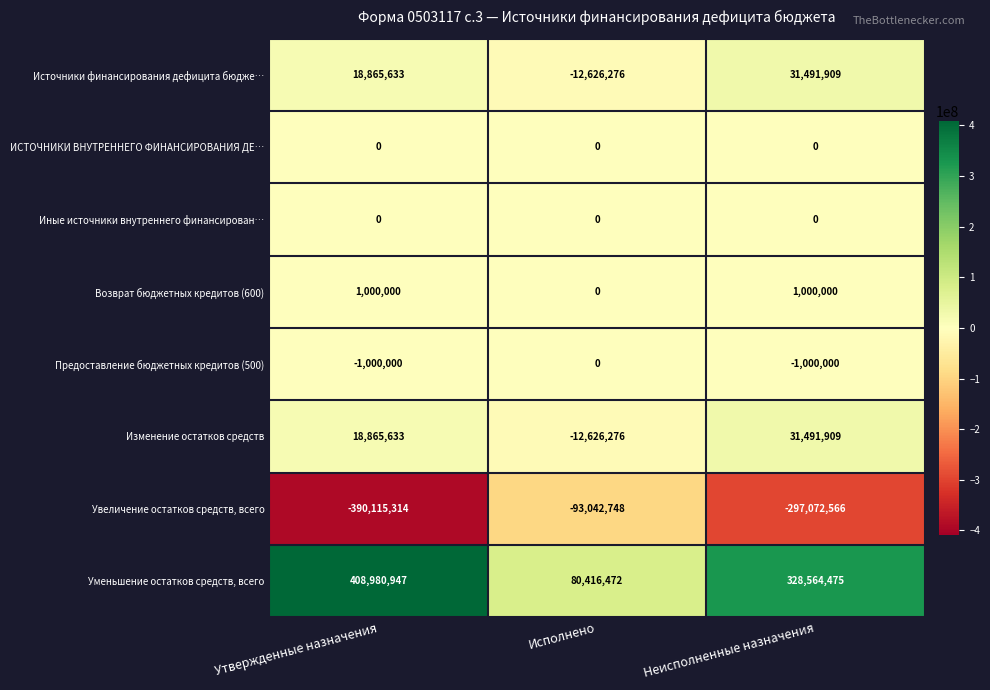

How many series are shown in this chart?

8